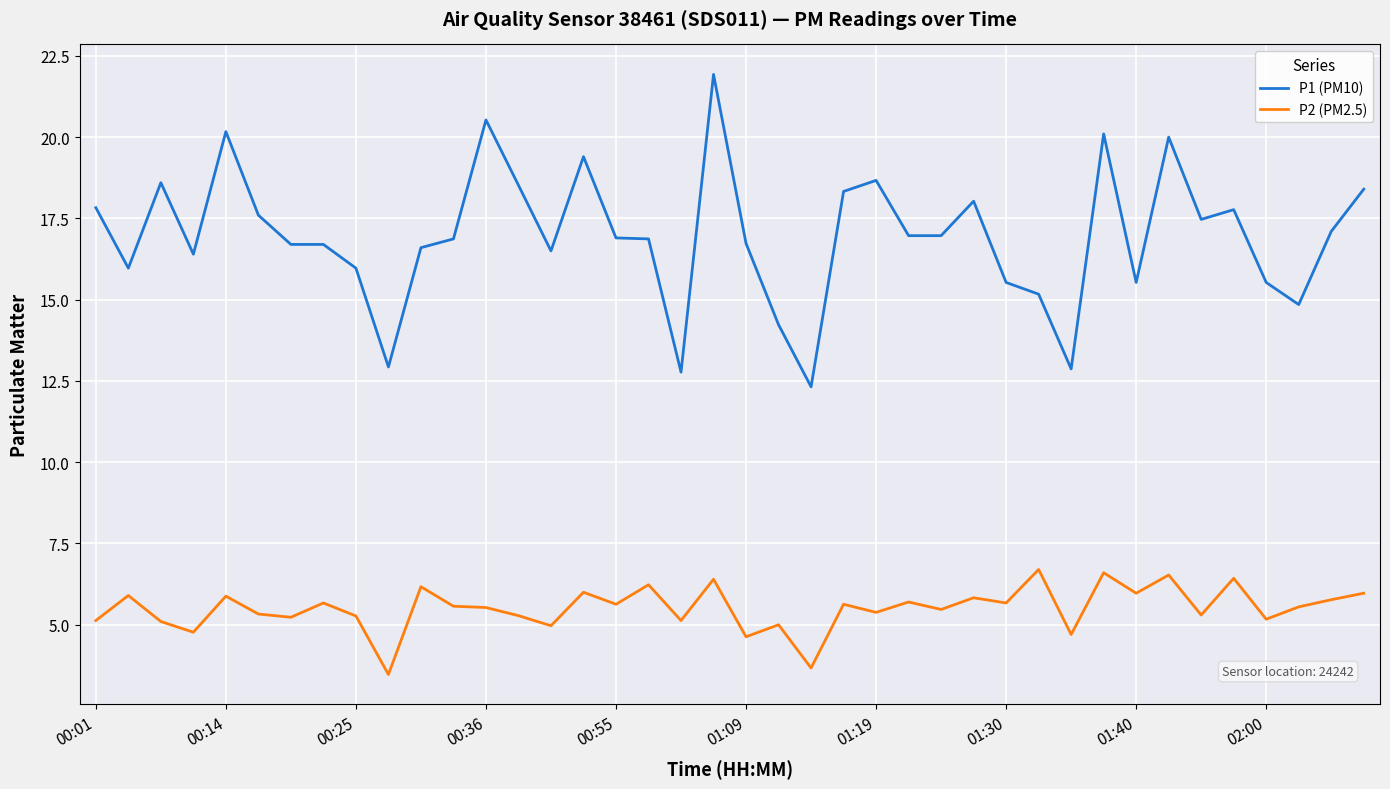

Does the chart have visible grid lines?

Yes